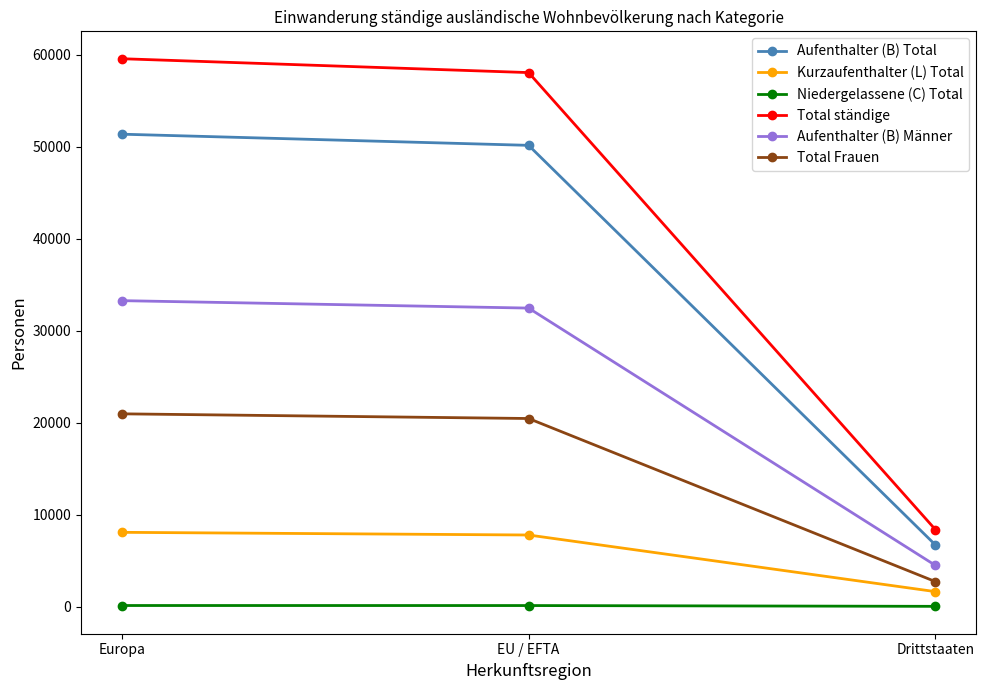

Is the value of Niedergelassene (C) Total at Drittstaaten greater than the value of Total ständige at EU / EFTA?

No